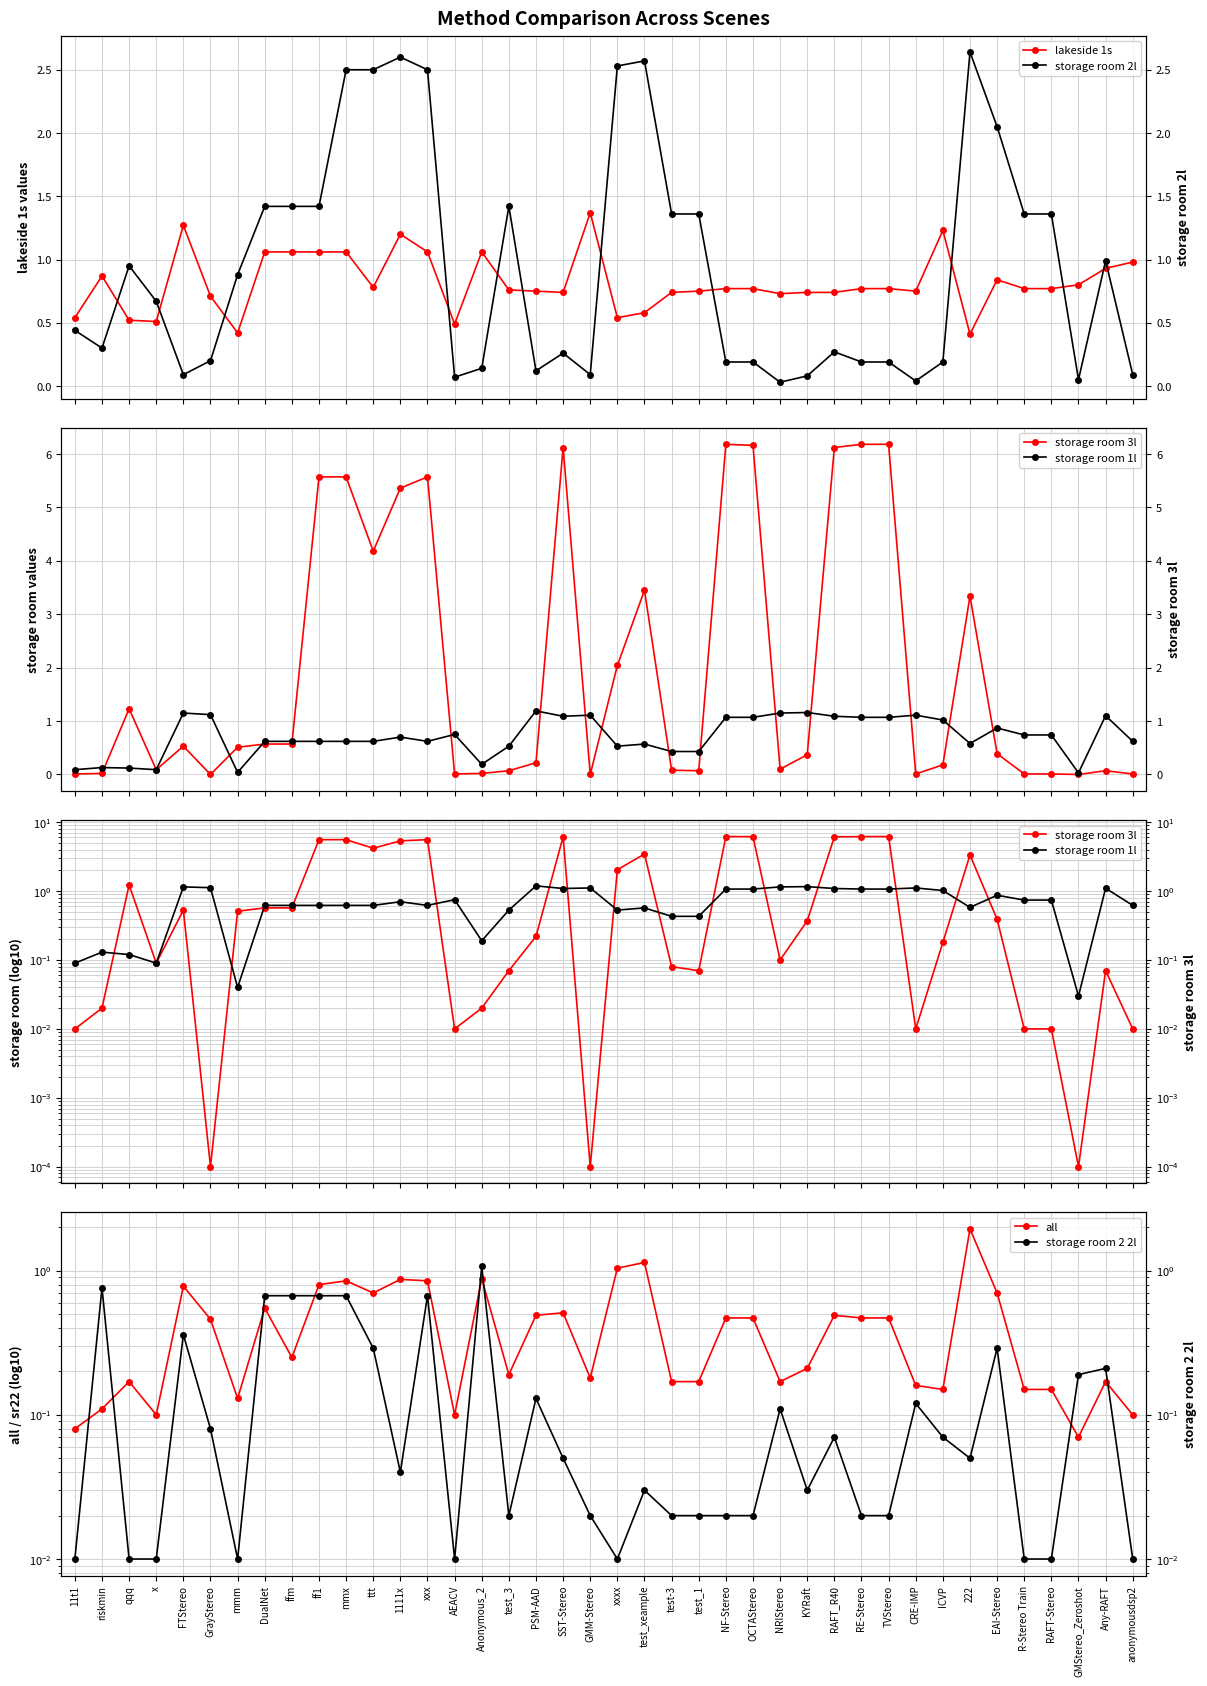

What is the average value of the storage room 2l series?

0.9